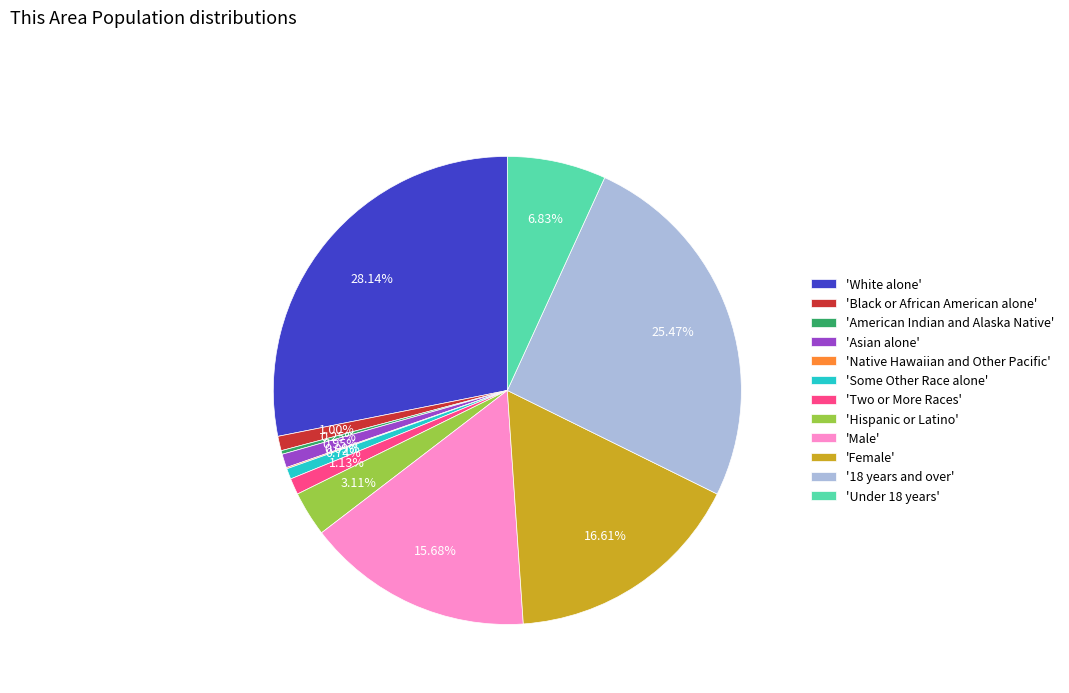

To the nearest percent, what is the average slice percentage?

8%